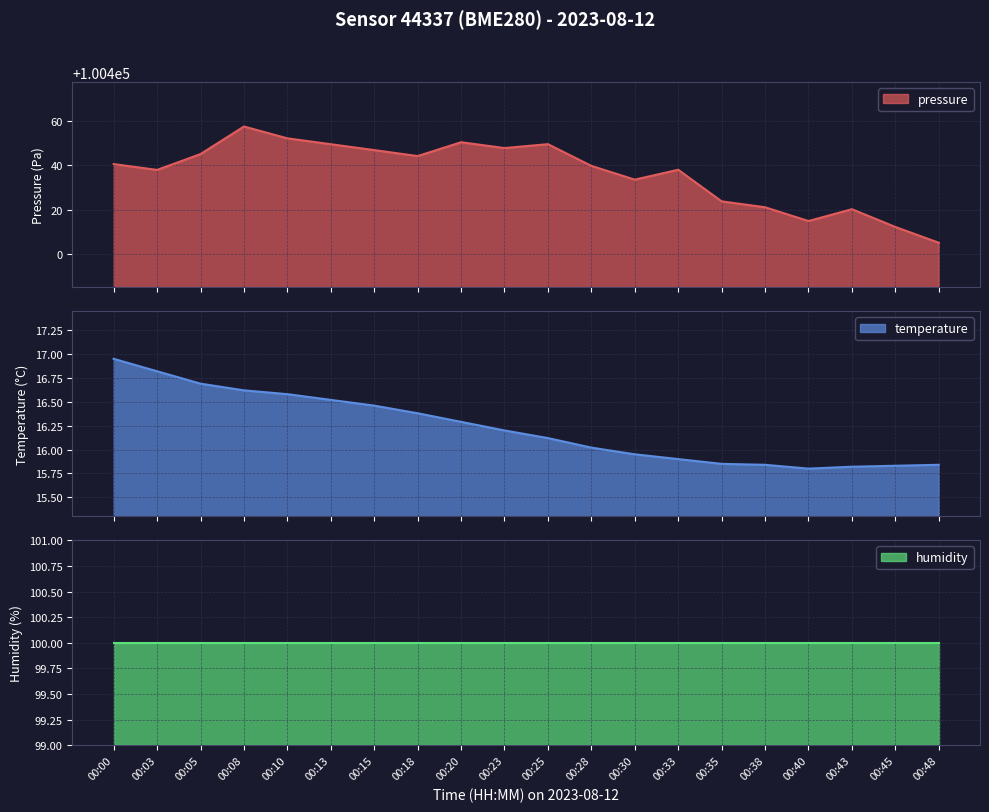

Which series has the largest total across all categories?

pressure